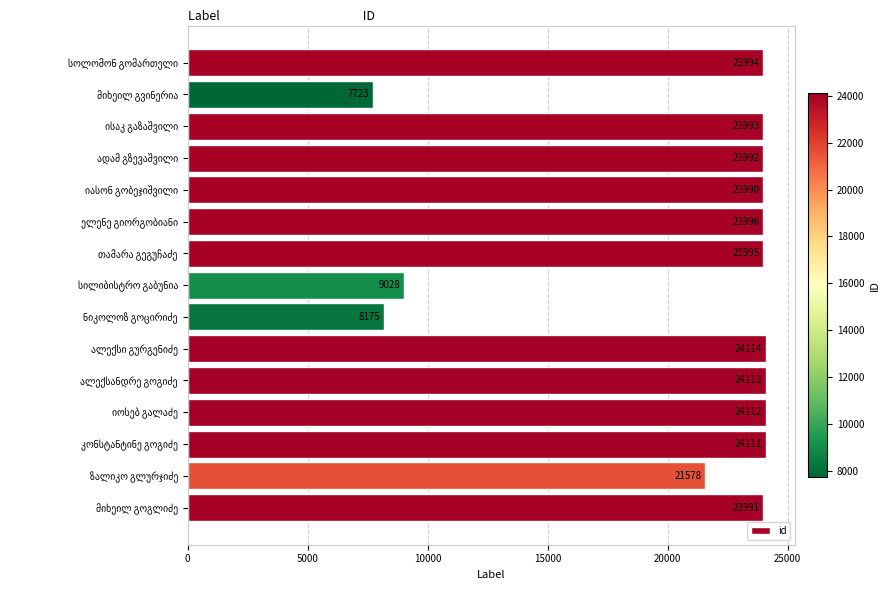

Count the number of data series in this chart.

1